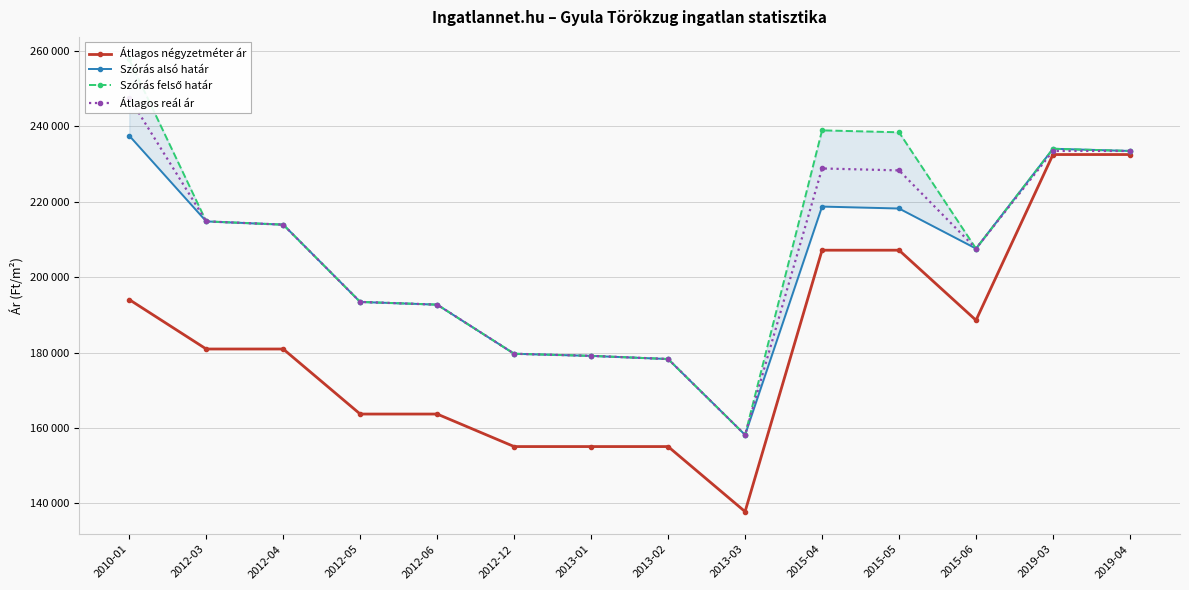

At 2019-03, list the series in order from largest to smallest.

Szórás alsó határ, Szórás felső határ, Átlagos reál ár, Átlagos négyzetméter ár